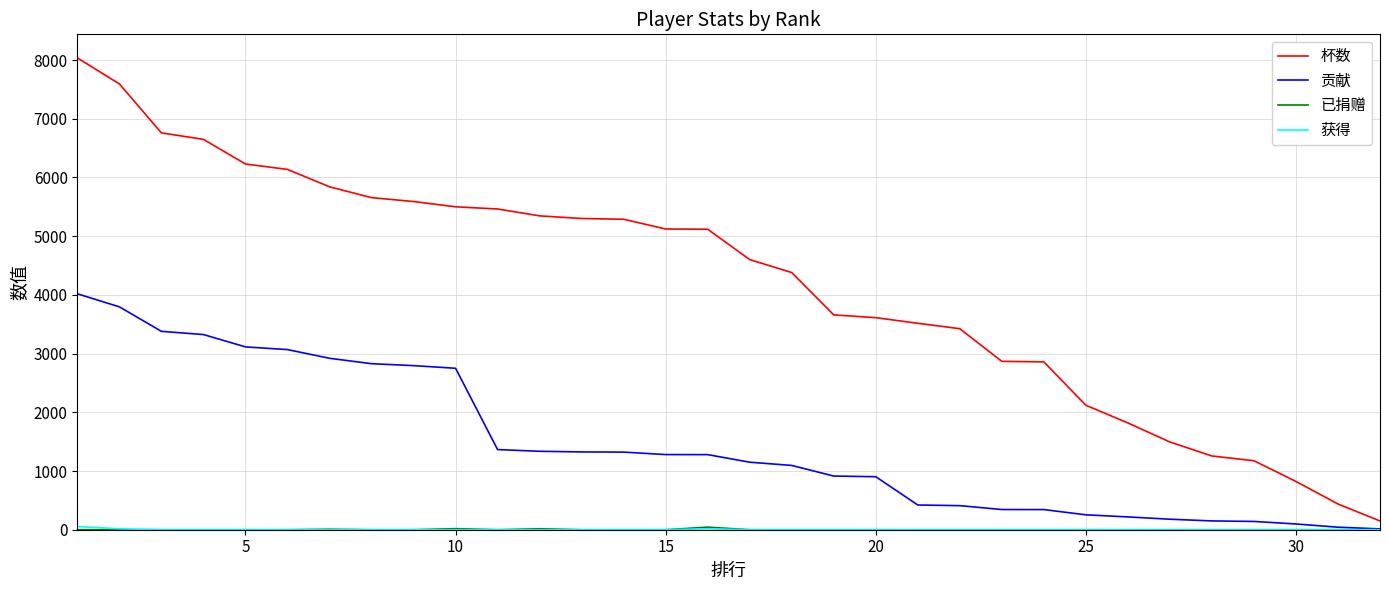

How many lines are shown in the chart?

4